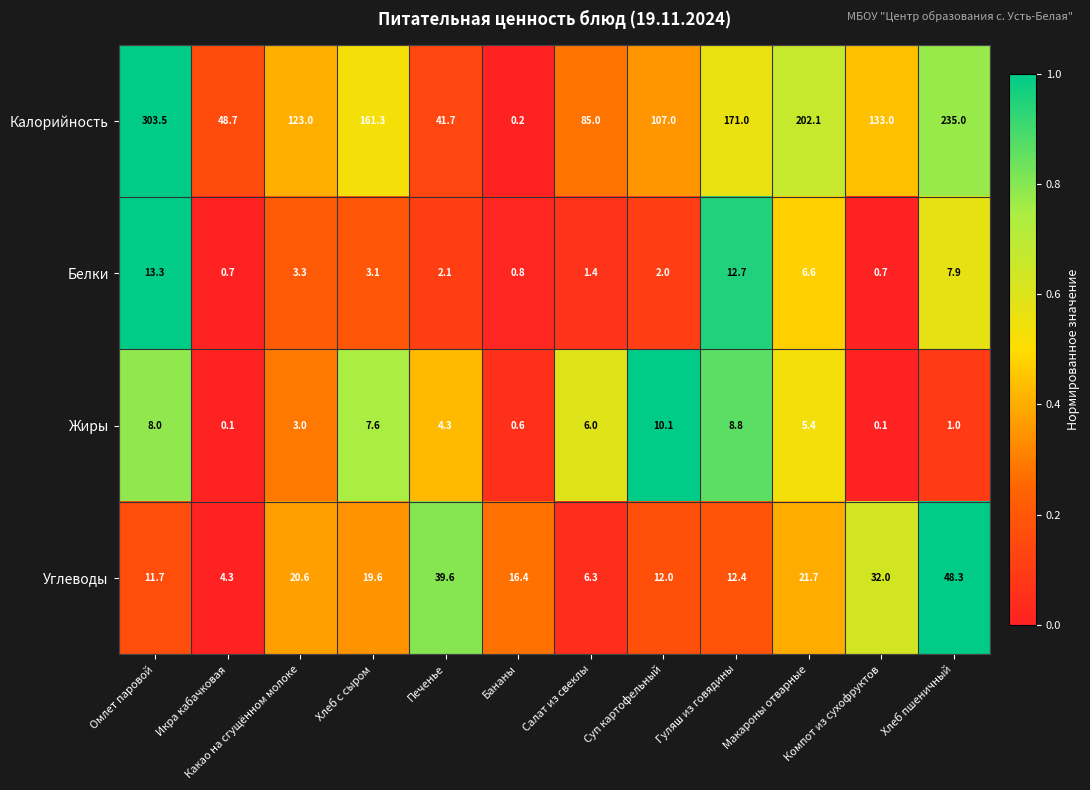

At which category is the sum across all series the highest?

Омлет паровой